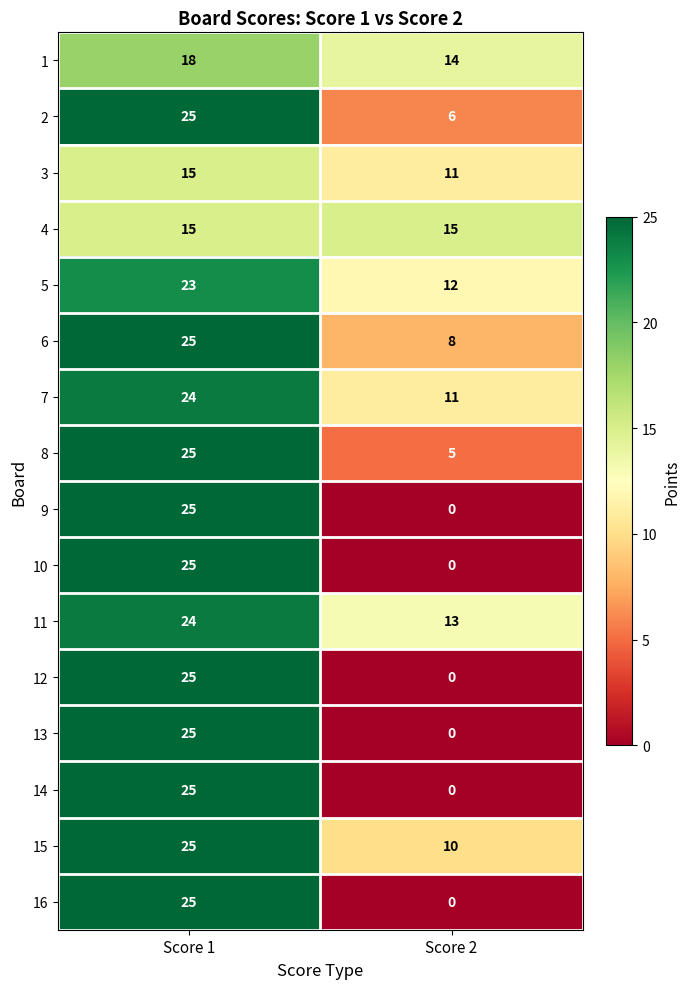

What is the difference between the highest and lowest values at Score 1?

10